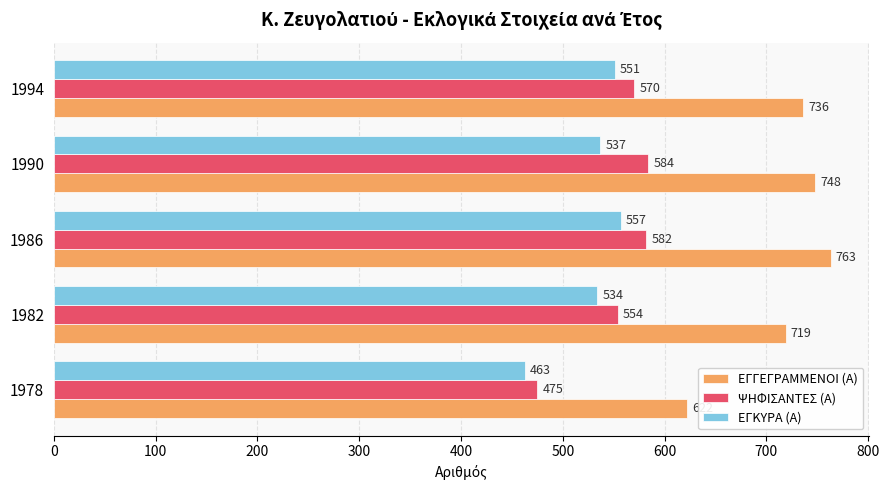

The value of ΨΗΦΙΣΑΝΤΕΣ (Α) at 1990 is 910. True or false?

False